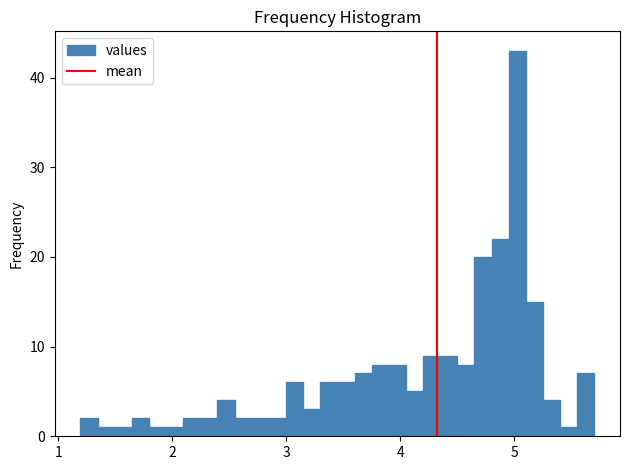

Read against the x-axis, roughly where is the centre of the tallest bar?

5.0